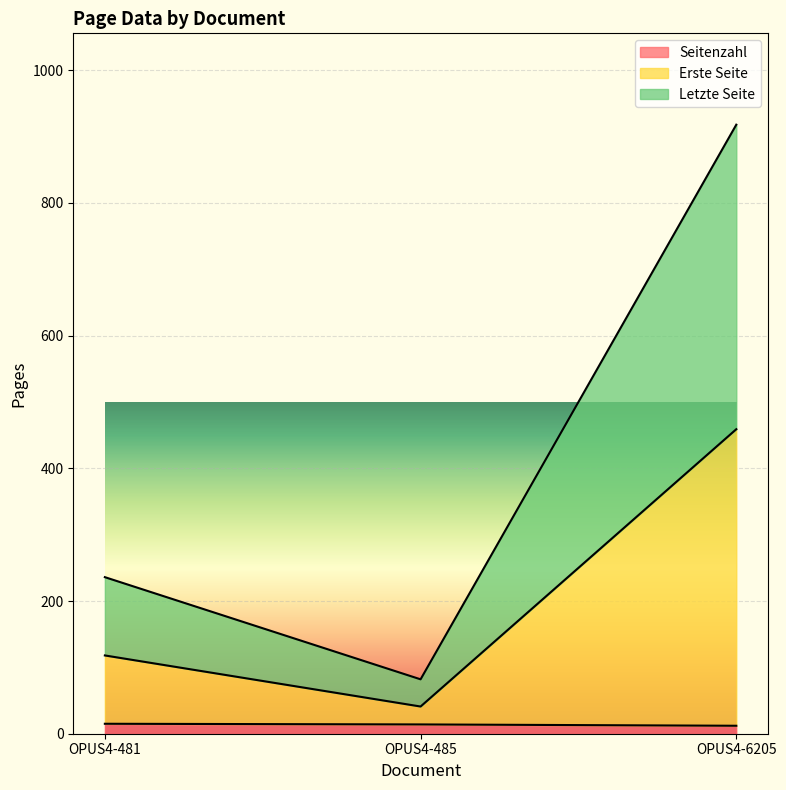

The Letzte Seite series shows 1436 at OPUS4-6205. True or false?

False